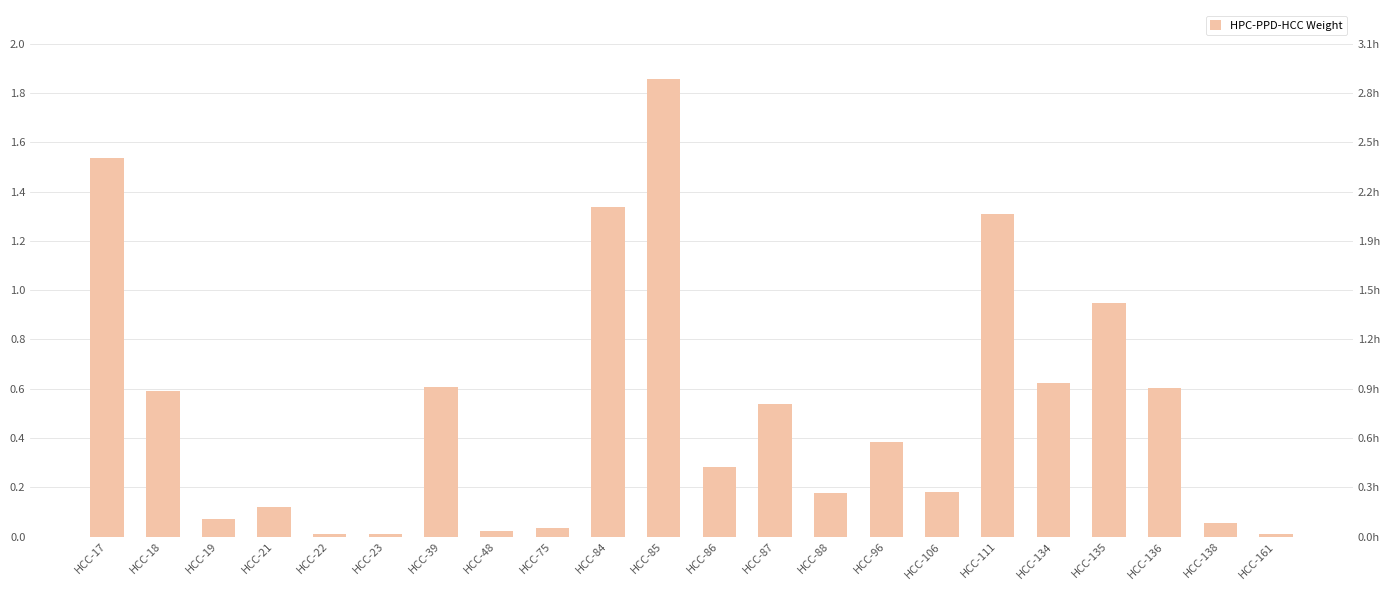

Which has a higher value, HCC-22 or HCC-106?

HCC-106